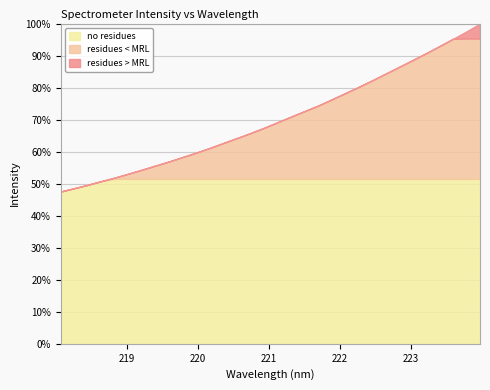

How many lines are shown in the chart?

3